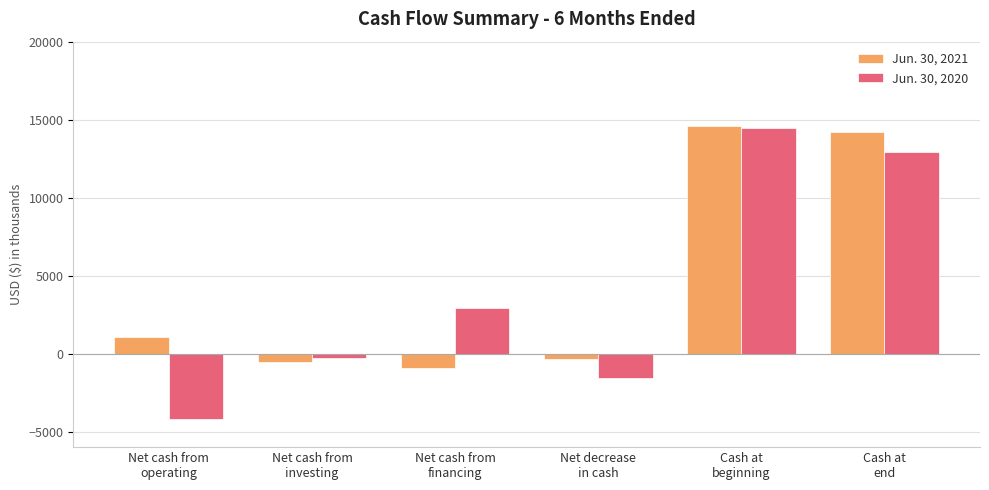

Are the bars grouped side by side (vs. stacked)?

Yes